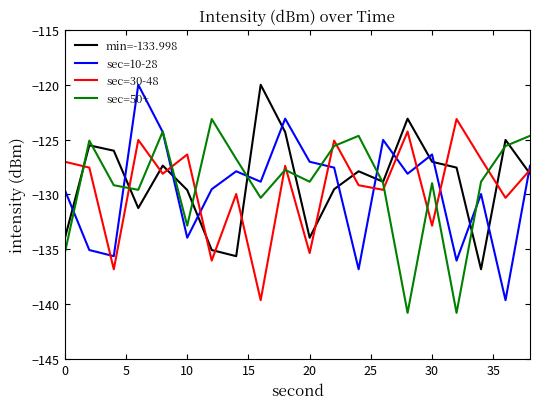

True or false: sec=50+ and sec=30-48 intersect in this chart.

True